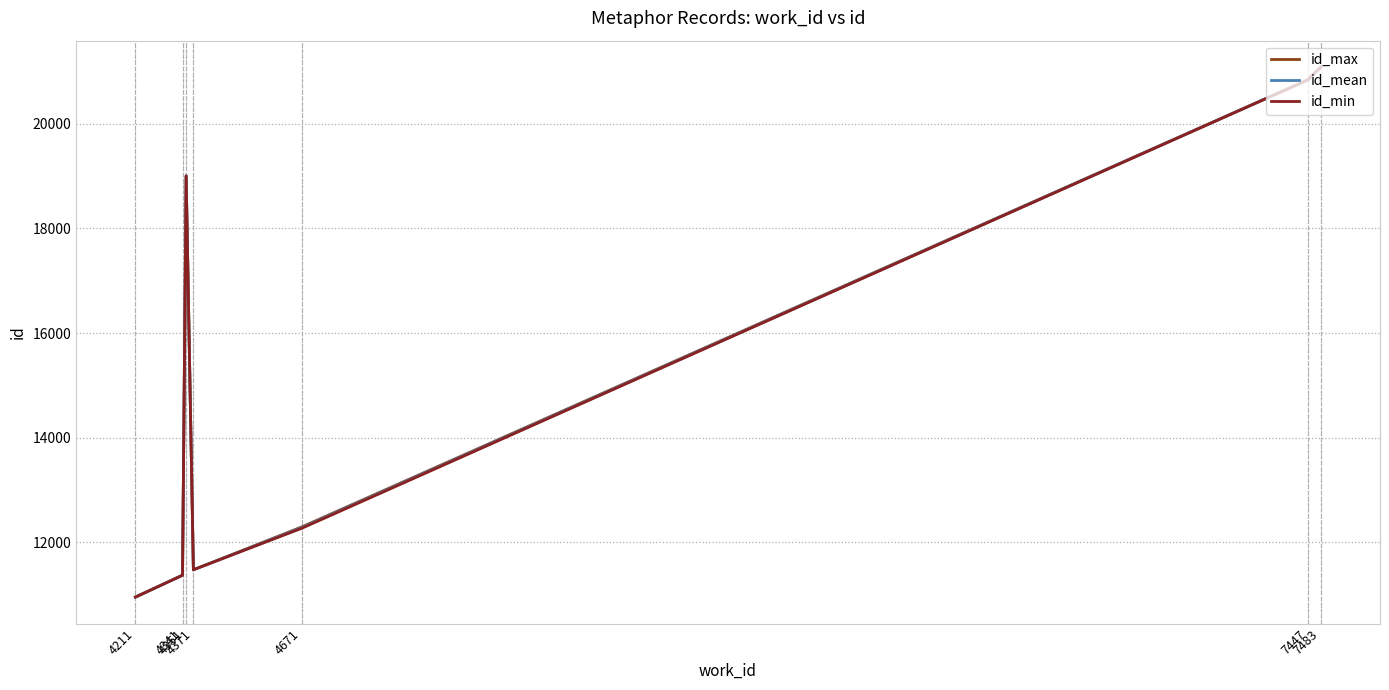

The value of id_min at 4371 is 11477.0. True or false?

True